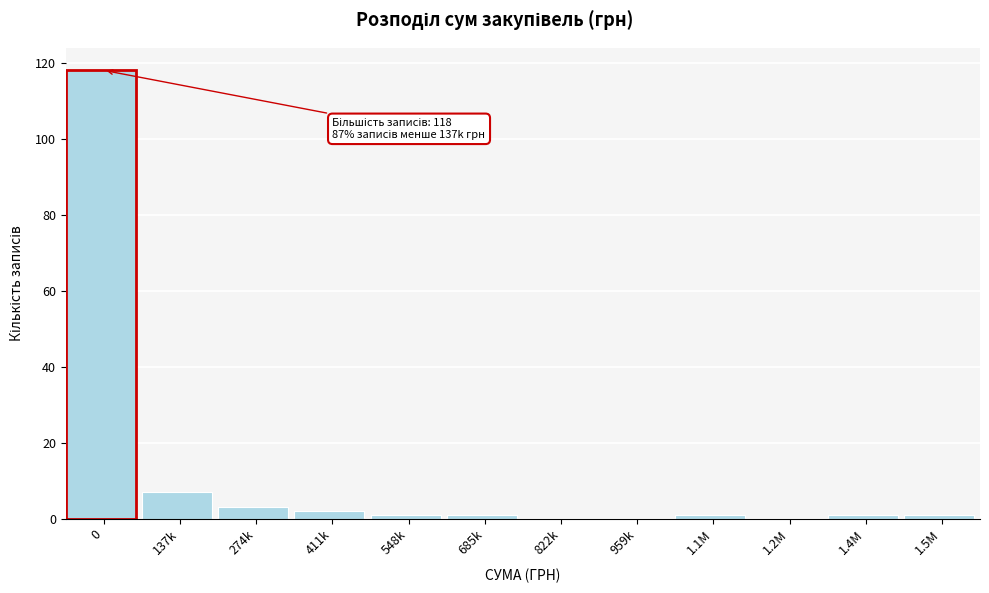

Reading right to left, transcribe all the data shown in this chart.

1.5M=1	1.4M=1	1.2M=0	1.1M=1	959k=0	822k=0	685k=1	548k=1	411k=2	274k=3	137k=7	0=118